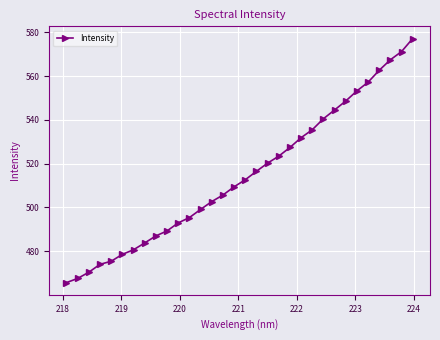

What is the greatest value displayed?

577.1